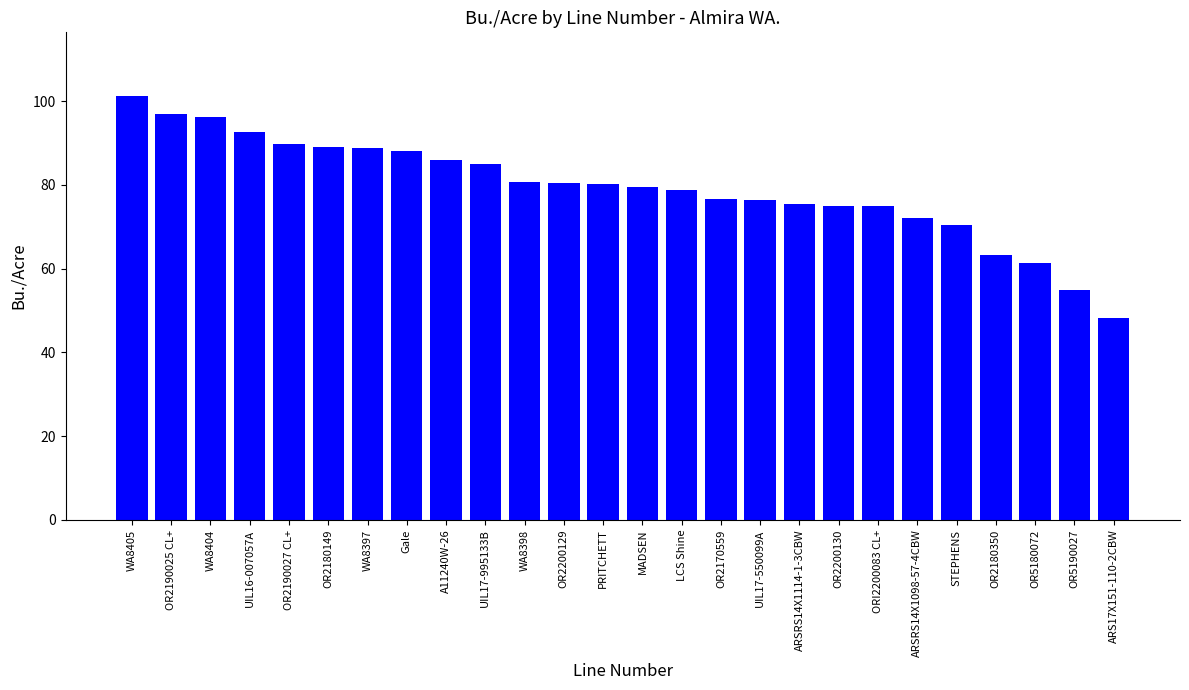

What is the change in value from OR2180350 to OR5190027?

-8.4